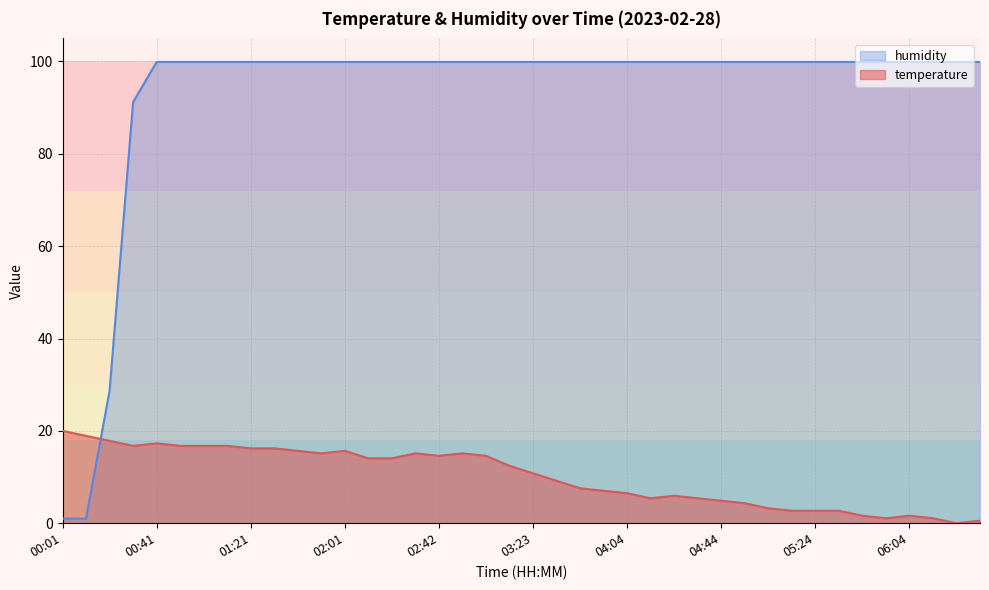

What is the difference between the highest and lowest values at 00:01?

19.0